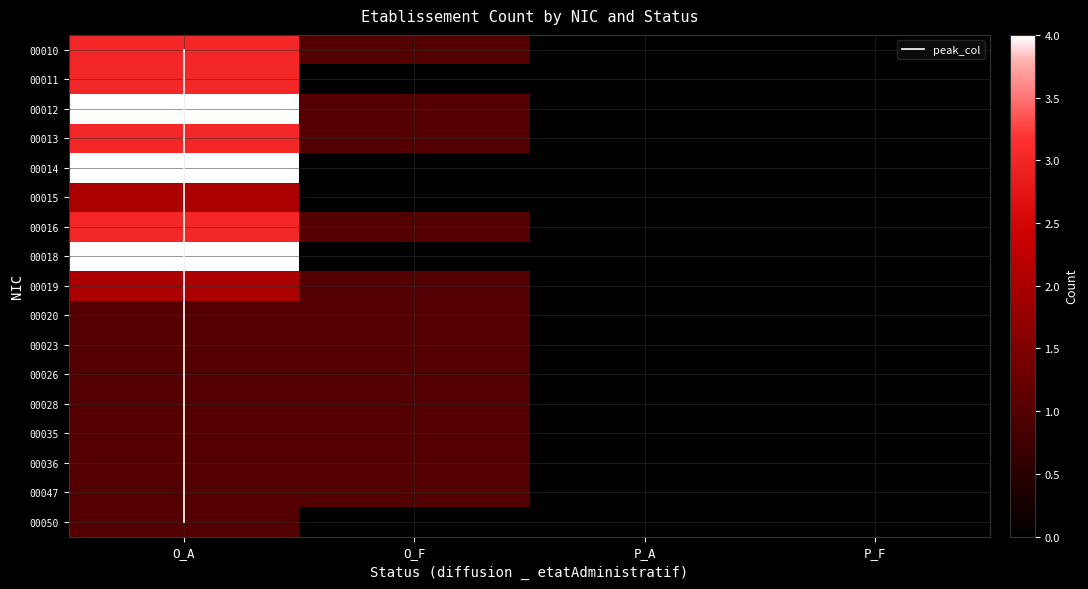

What is the spread (max minus min) of values at O_A?

3